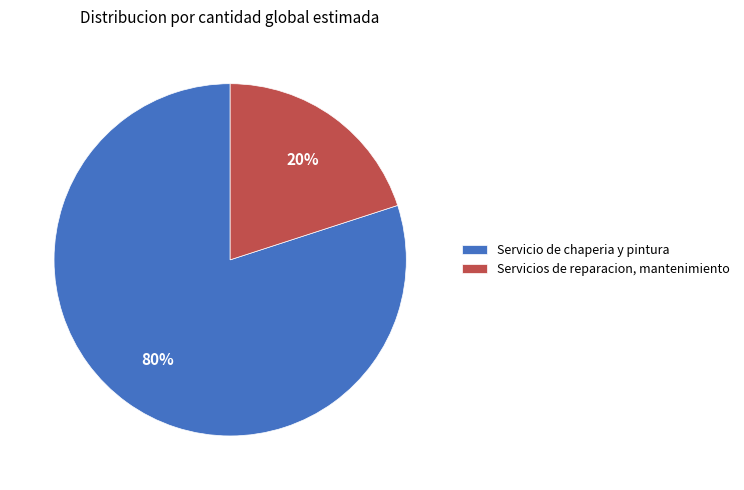

Rank the categories by value from lowest to highest.

Servicios de reparacion, mantenimiento, Servicio de chaperia y pintura